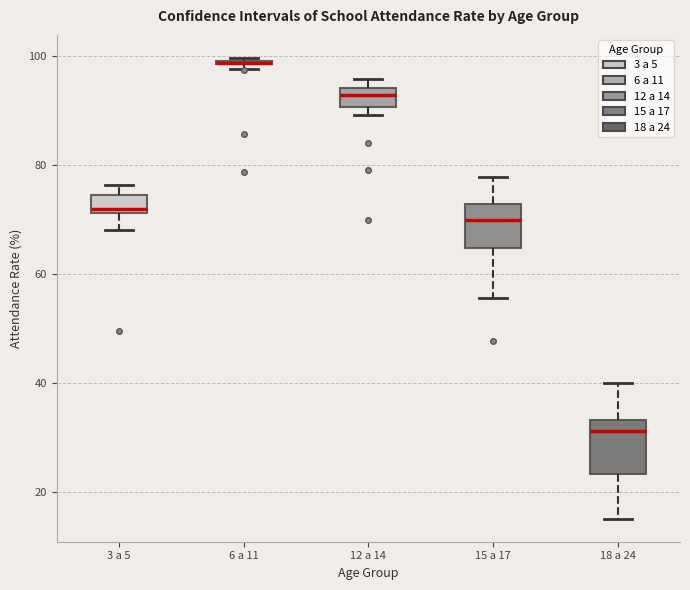

Where does the lower whisker of the box for 3 a 5 end on the y-axis? The values are not printed on the chart, so give them approximately, as read against the axis.

68